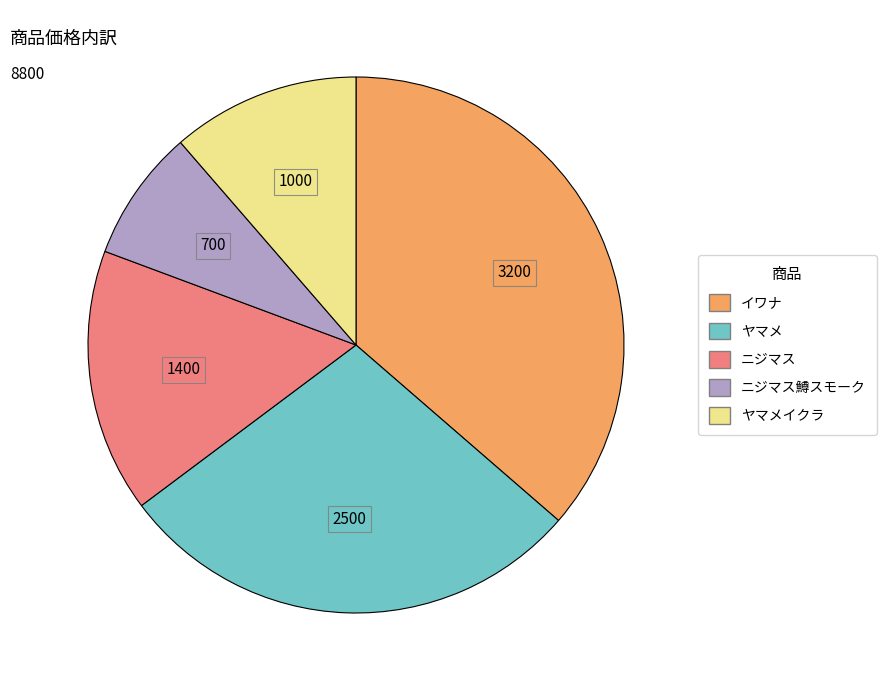

Does any single category account for the majority?

No